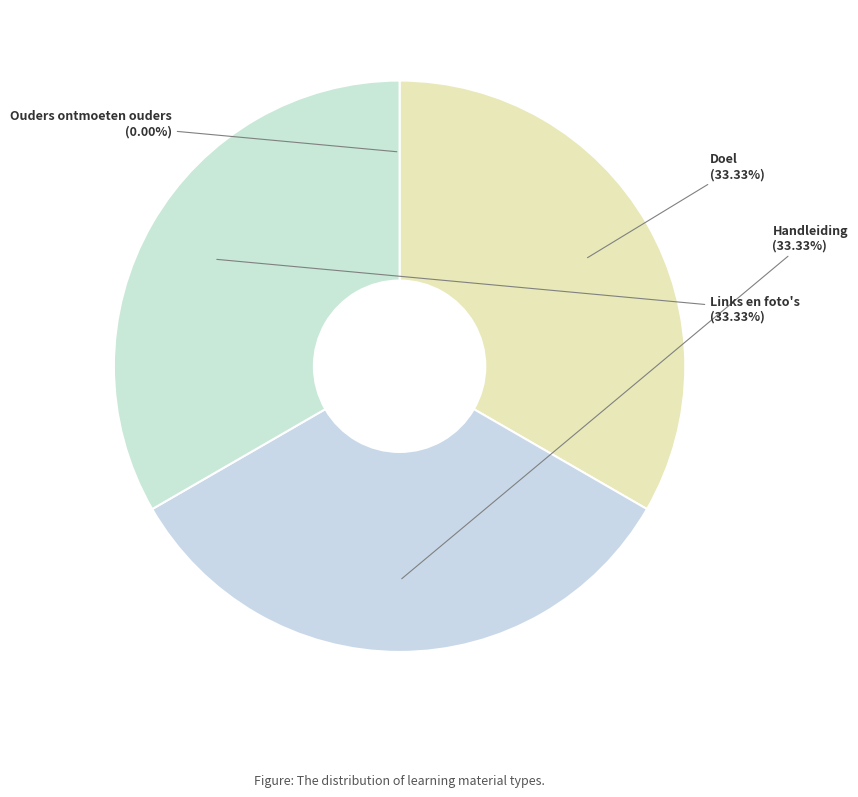

Does Links en foto's represent more than half of the total?

No